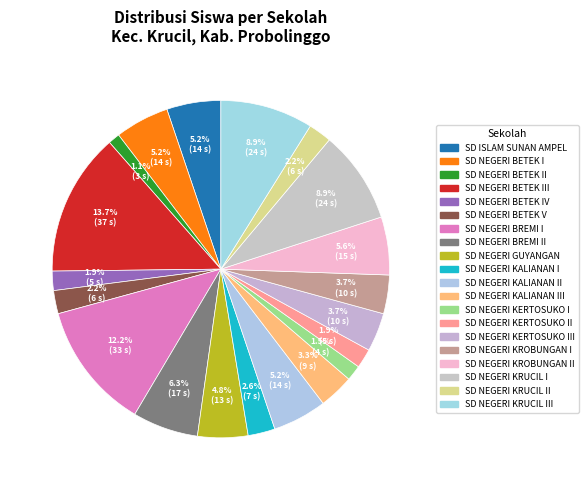

Count the number of slices in the pie.

20